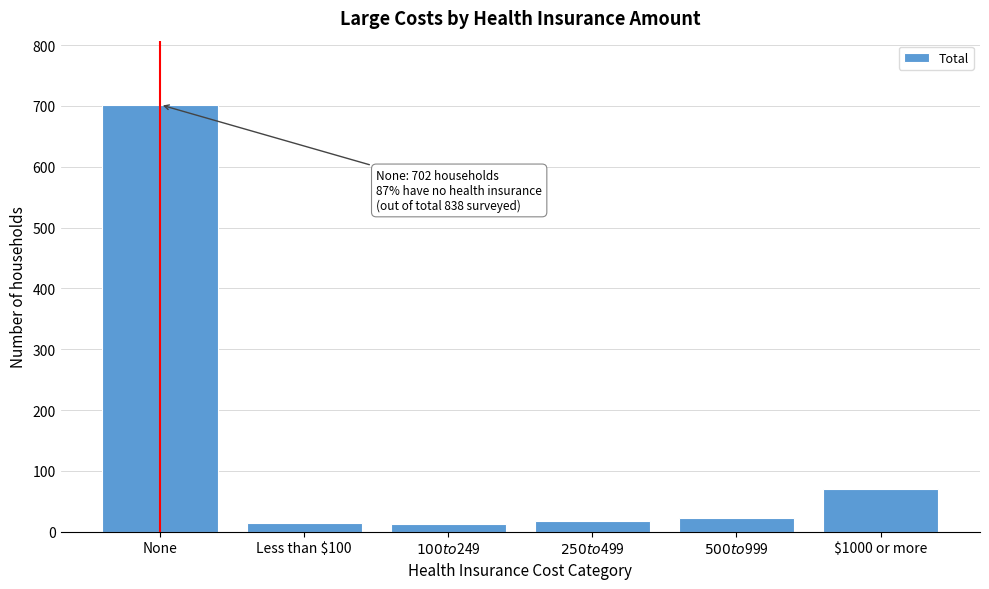

Where is the data nearest to the value 357?

$1000 or more